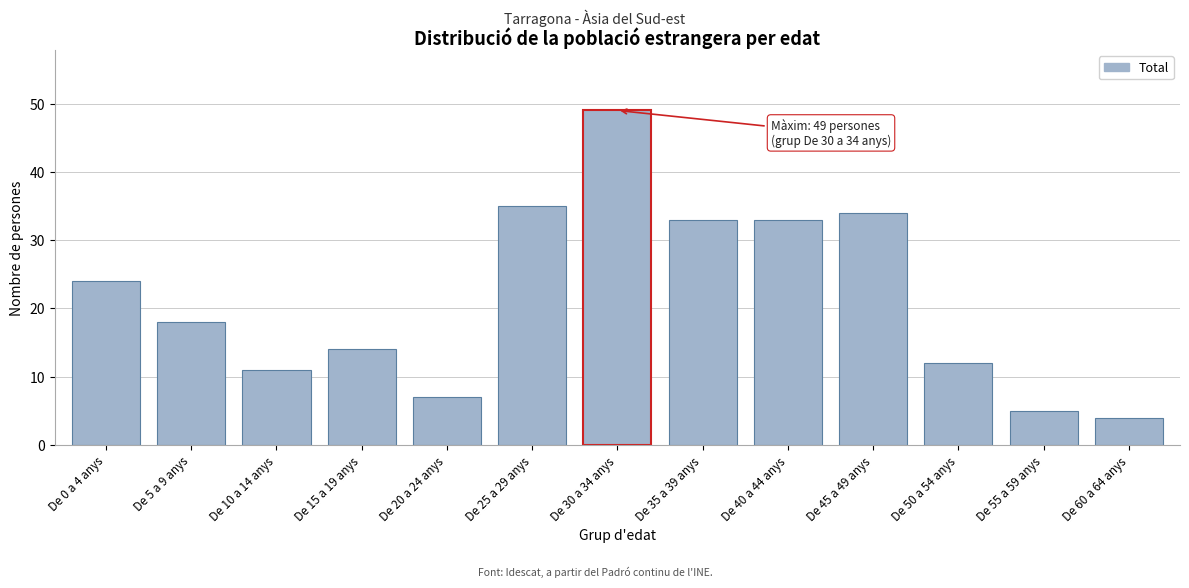

Reading left to right, what are all the values shown in this chart?

24	18	11	14	7	35	49	33	33	34	12	5	4